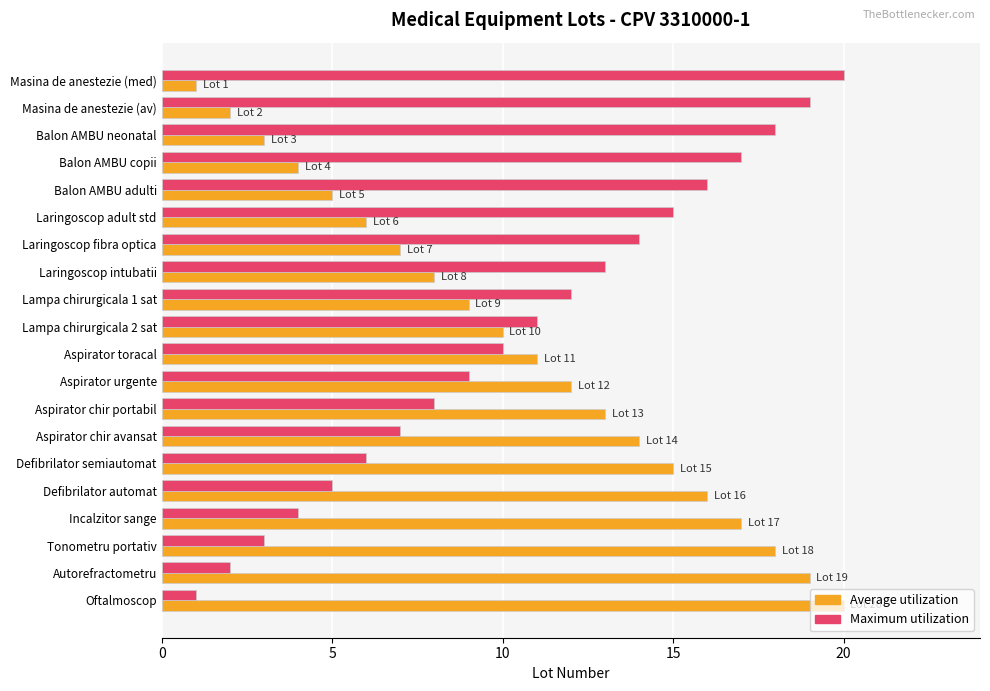

What is the greatest value displayed?

20